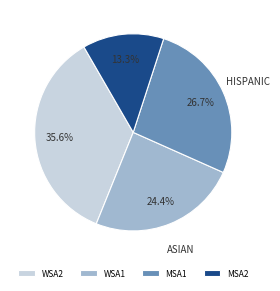

Is it true that WSA1 is 32% of the pie?

False